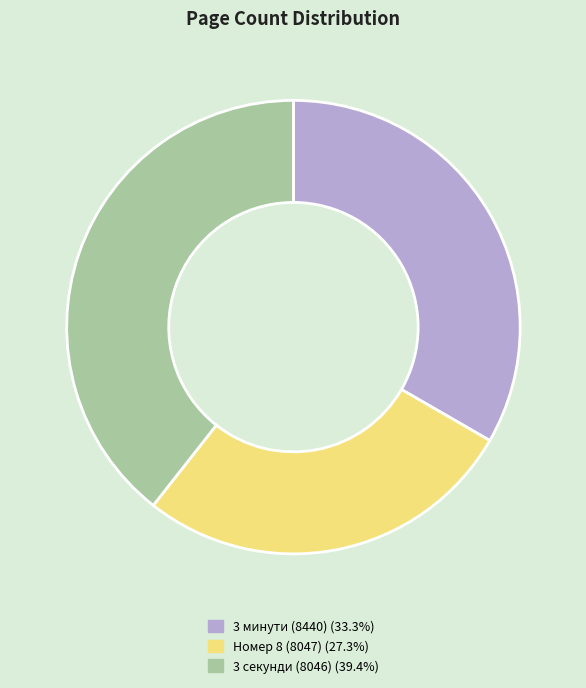

Does 3 минути (8440) account for over 50% of the chart?

No